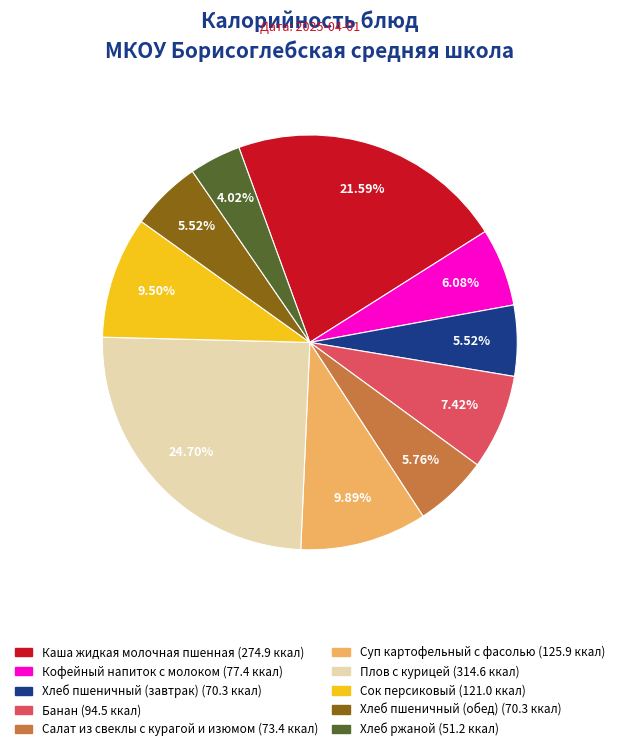

The Хлеб пшеничный (завтрак) slice represents 17% of the pie. True or false?

False